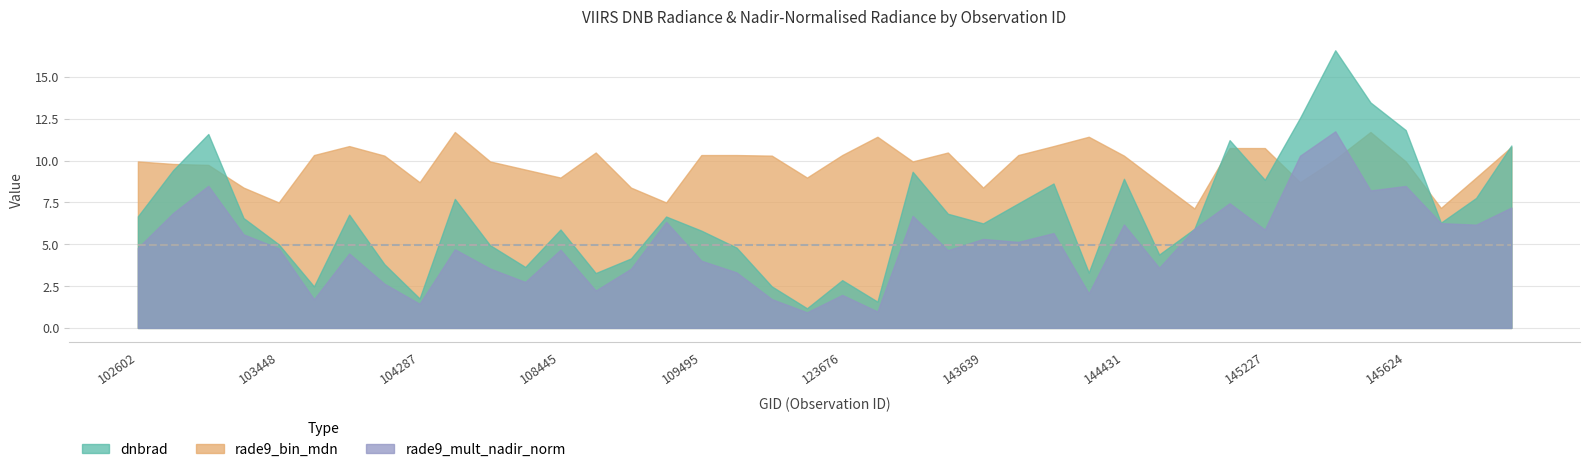

Where is dnbrad nearest to the value 8?

149155